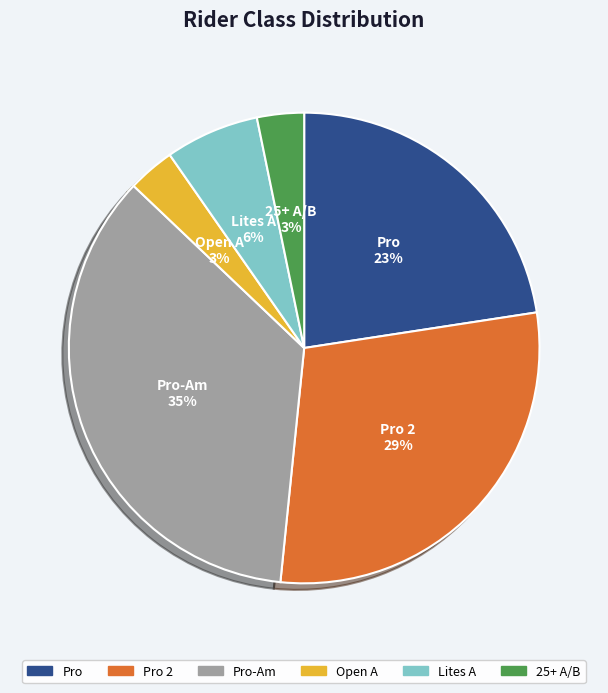

To the nearest percent, what is the difference between the largest and smallest slice percentages?

32%